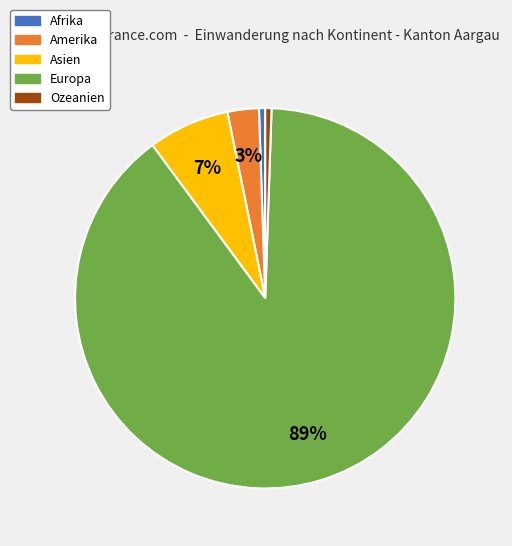

To the nearest percent, what is the average slice percentage?

20%